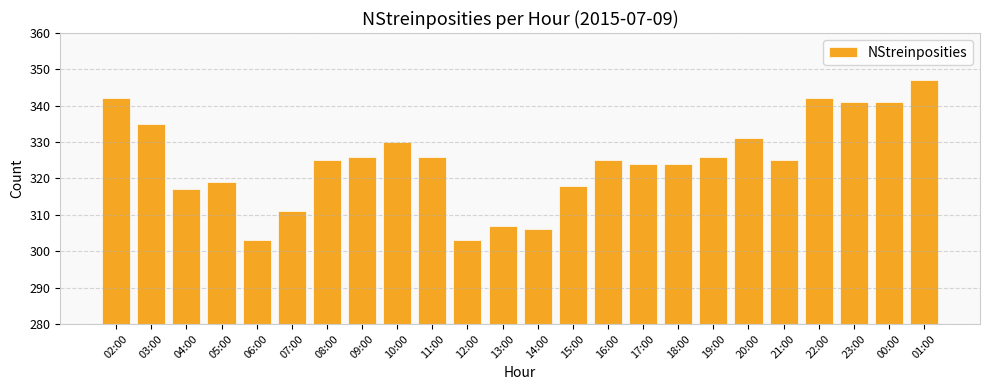

True or false: the data shows 499 at 11:00.

False